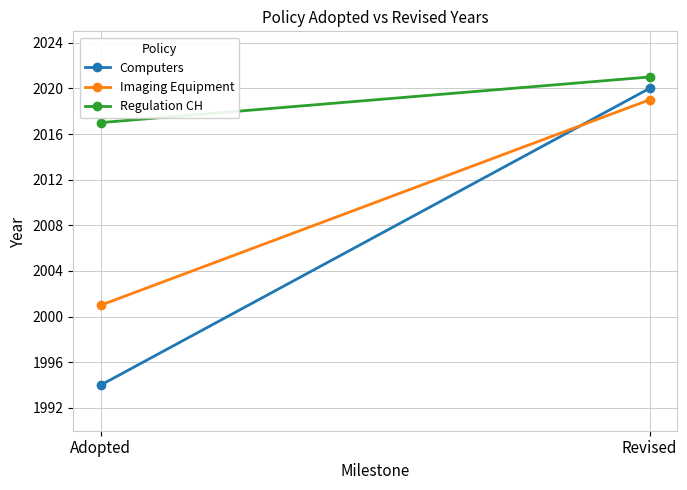

Which series has the largest total across all categories?

Regulation CH